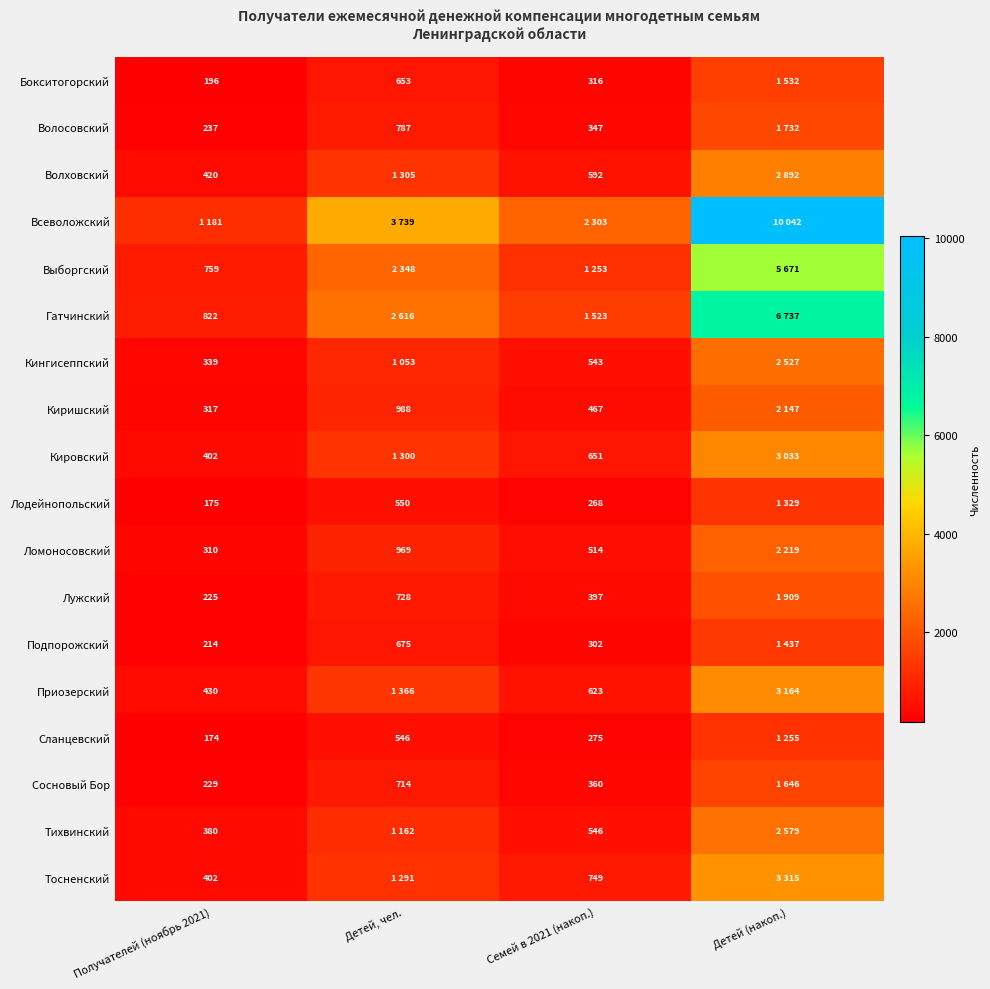

Count the number of categories in the chart.

4